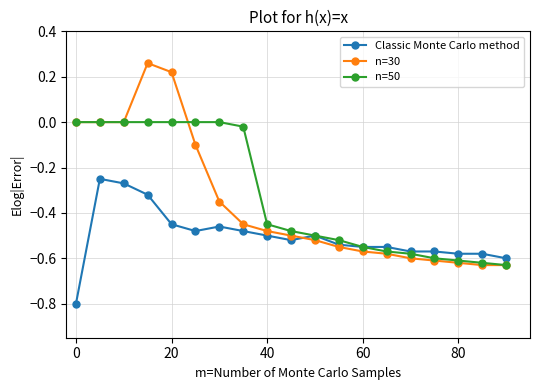

Which series has the largest range (max minus min)?

n=30